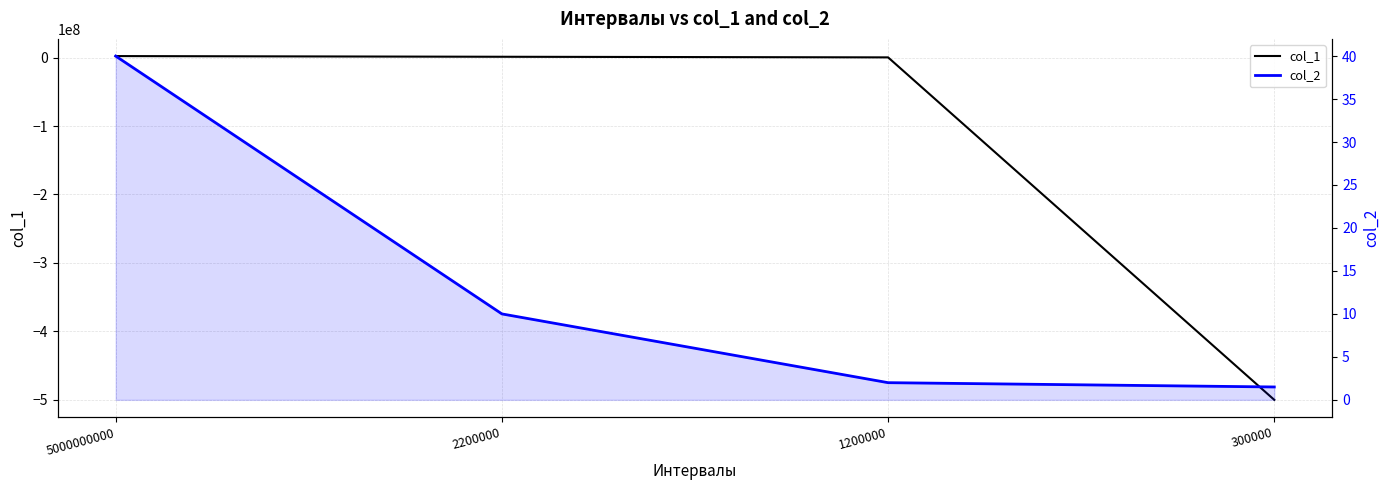

Count the number of data series in this chart.

2